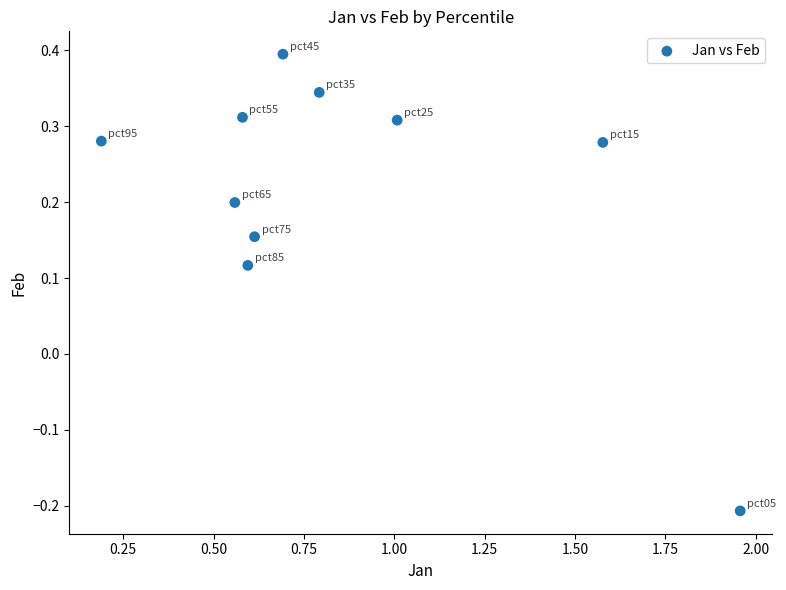

What is the average X value?

0.9